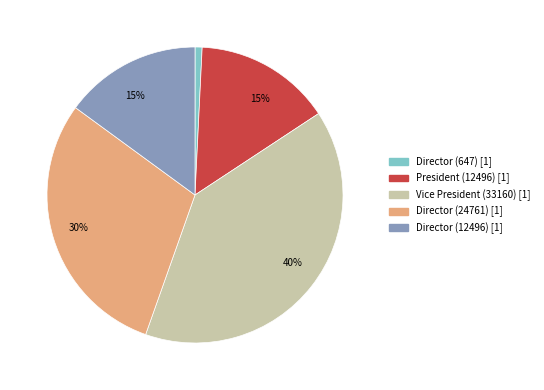

Combined, do Vice President (33160) [1] and Director (24761) [1] account for over 50%?

Yes